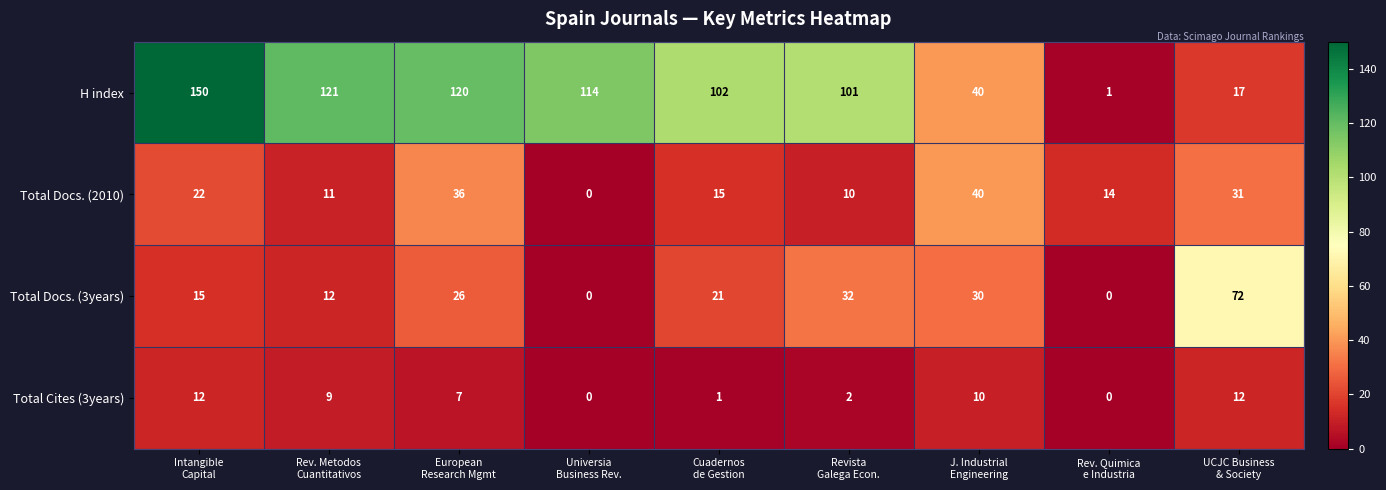

Which series has the largest range (max minus min)?

H index